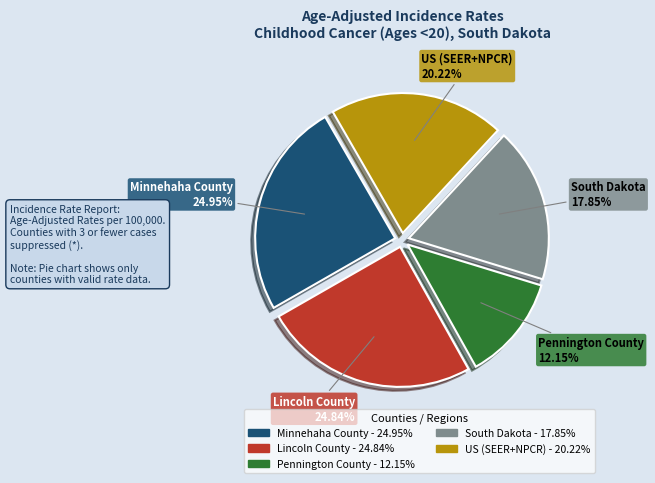

Which slice is the smallest?

Pennington County